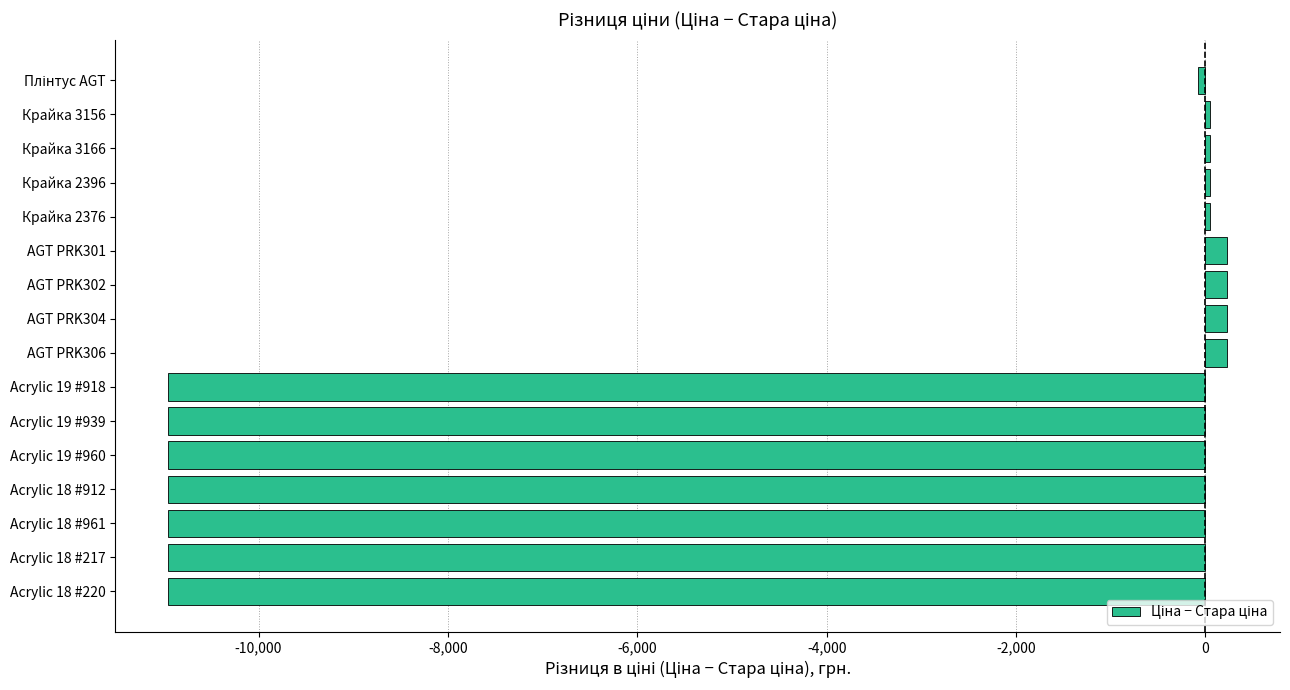

Reading top to bottom, what are all the values shown in this chart?

-75.0	50.8	50.8	50.8	50.8	228.3	228.3	228.3	228.3	-10952.0	-10952.0	-10952.0	-10952.0	-10952.0	-10952.0	-10952.0